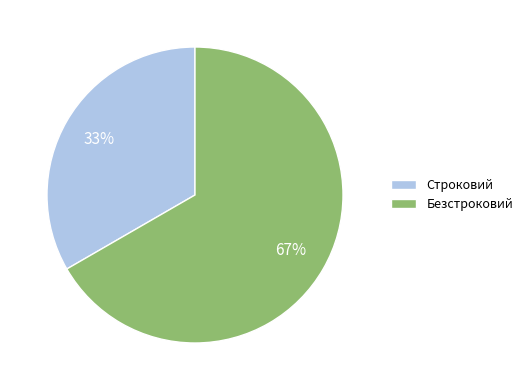

How many segments does this pie chart have?

2